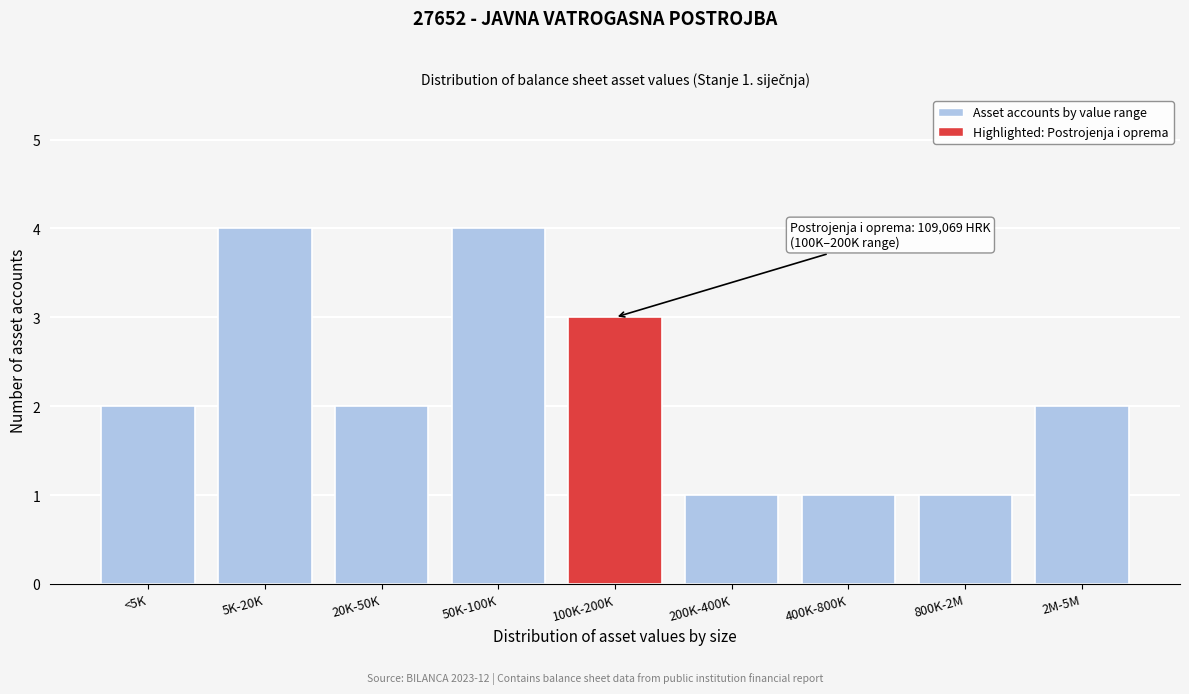

Reading left to right, transcribe all the data shown in this chart.

2	4	2	4	3	1	1	1	2